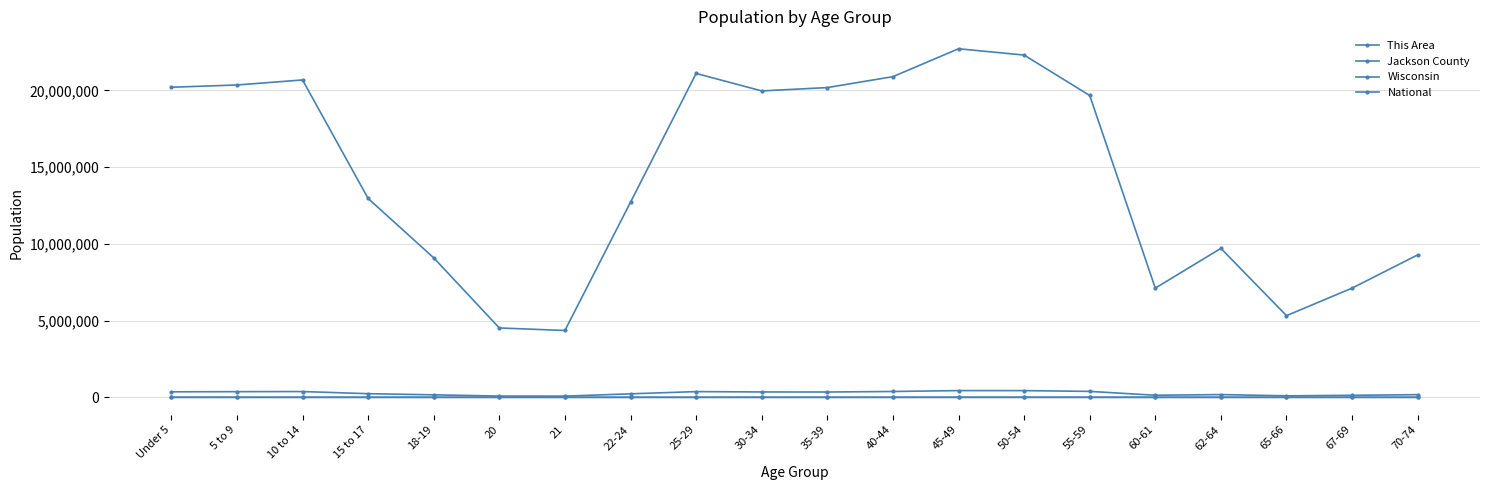

What is the sum of the Wisconsin values at Under 5 and 60-61?

493880